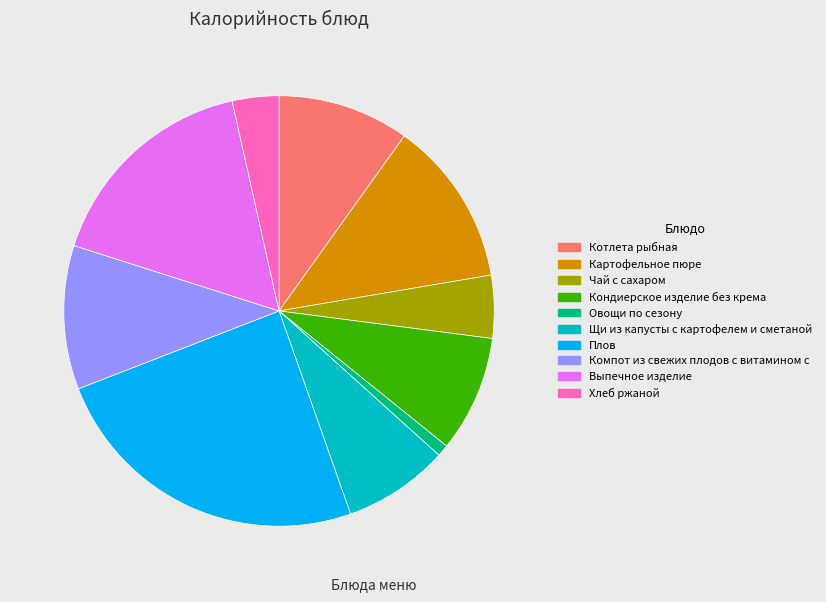

Count the number of slices in the pie.

10